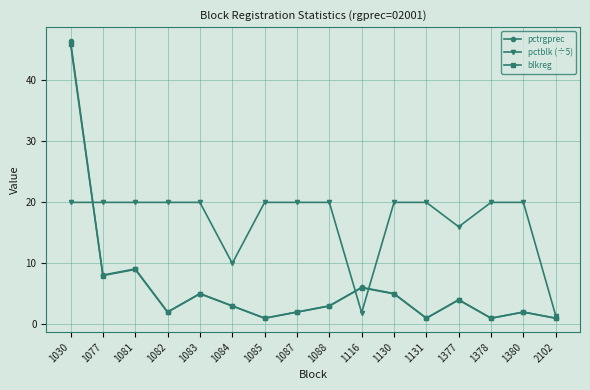

True or false: pctrgprec has a value of 3.4 at 1083.

False